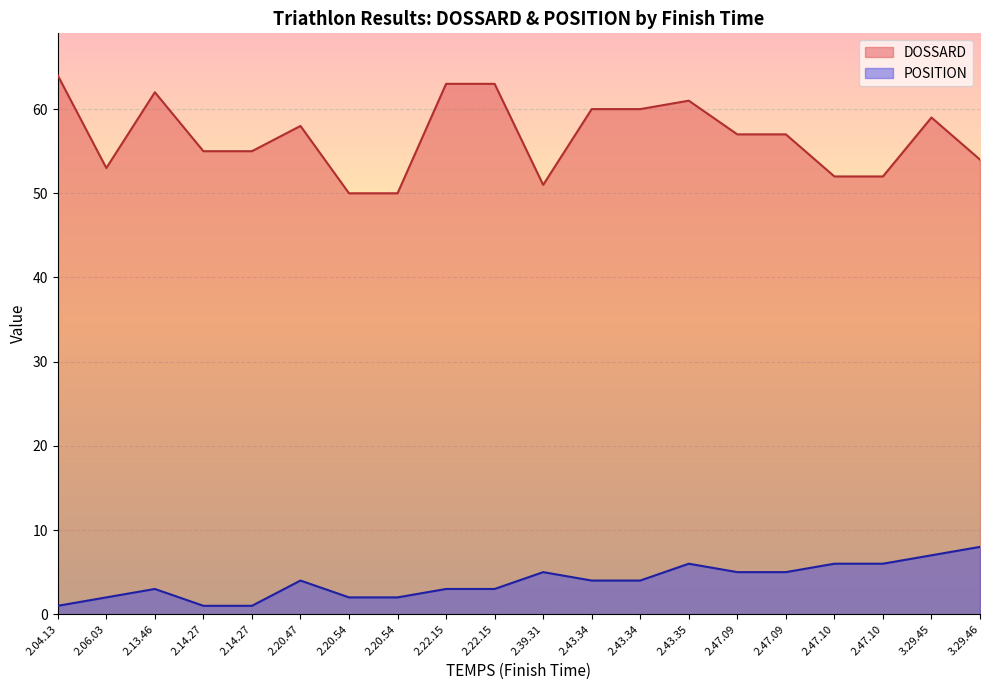

What is the difference between the highest and lowest values at 2.39.31?

46